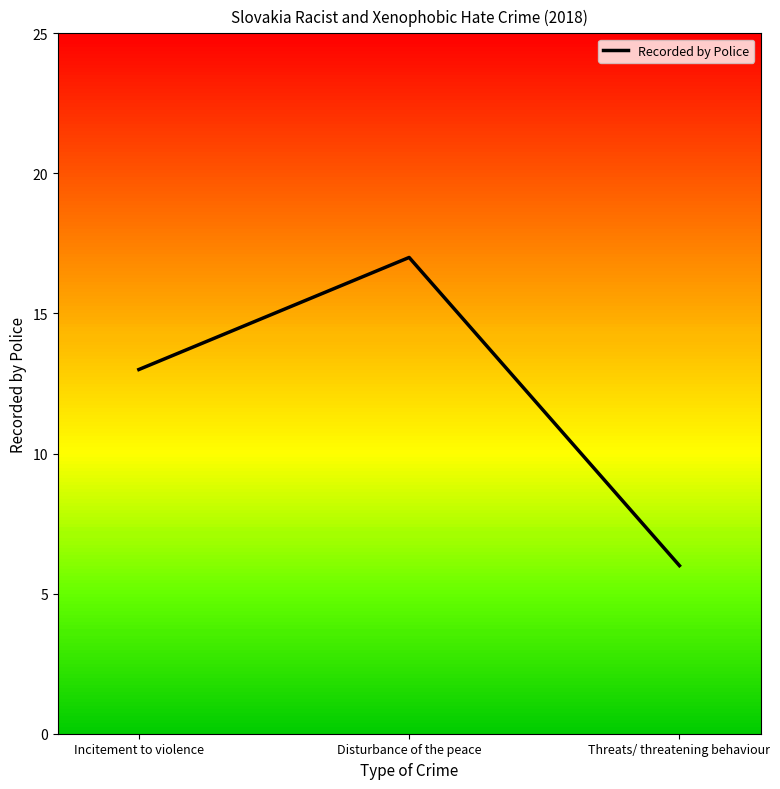

What position from the right is Threats/ threatening behaviour?

1